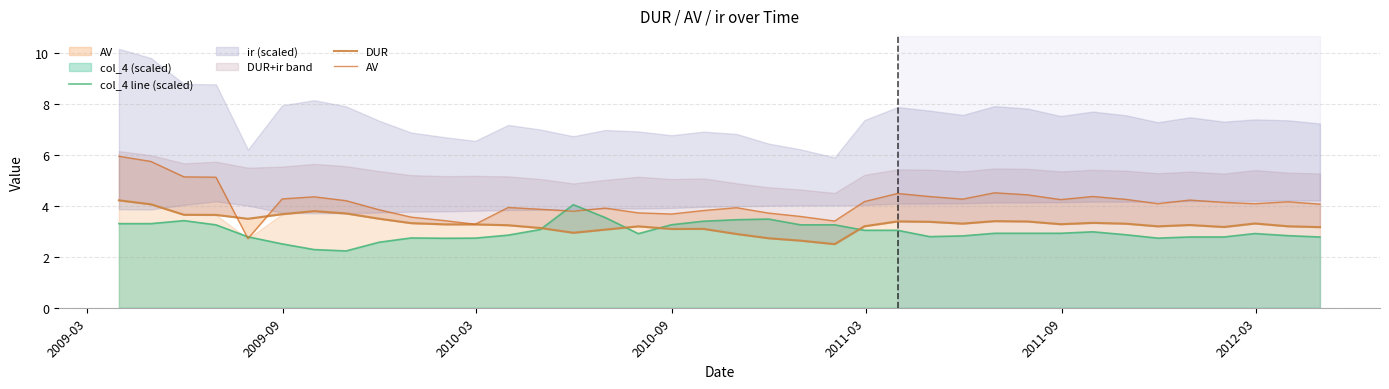

What is the lowest value of the col_4 line (scaled) series?

2.2